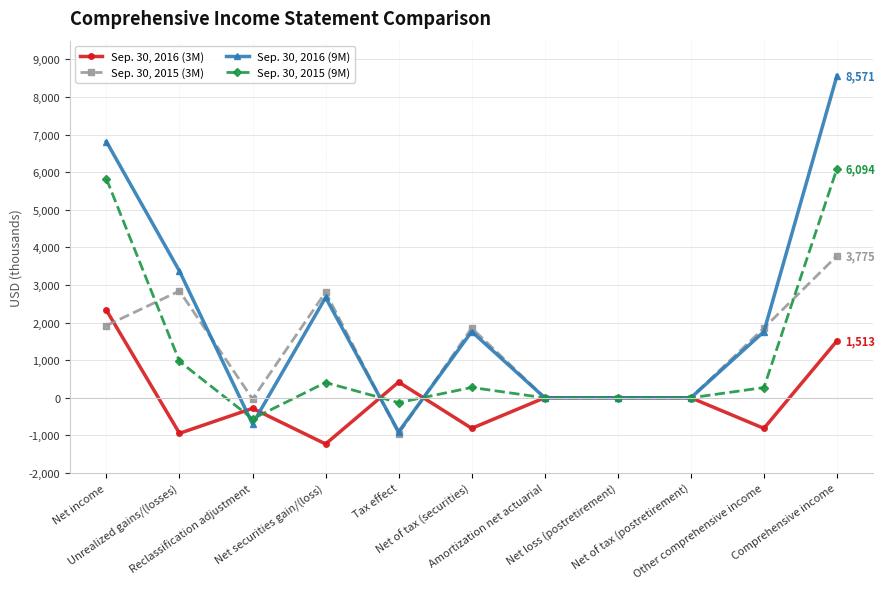

True or false: Sep. 30, 2016 (3M) and Sep. 30, 2016 (9M) intersect in this chart.

True